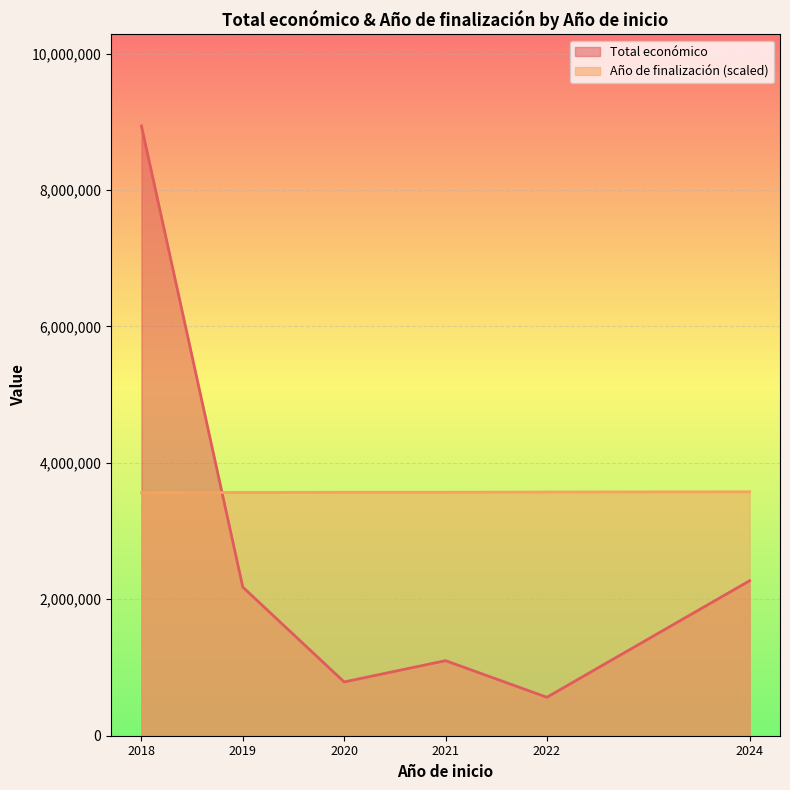

Which series changed the most between 2018 and 2018?

Total económico